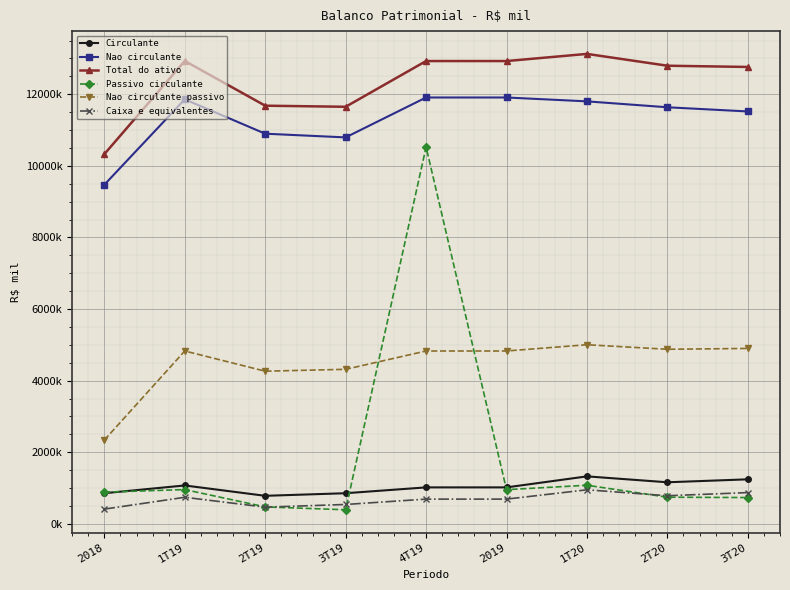

What is the label of the 8th point from the right?

1T19